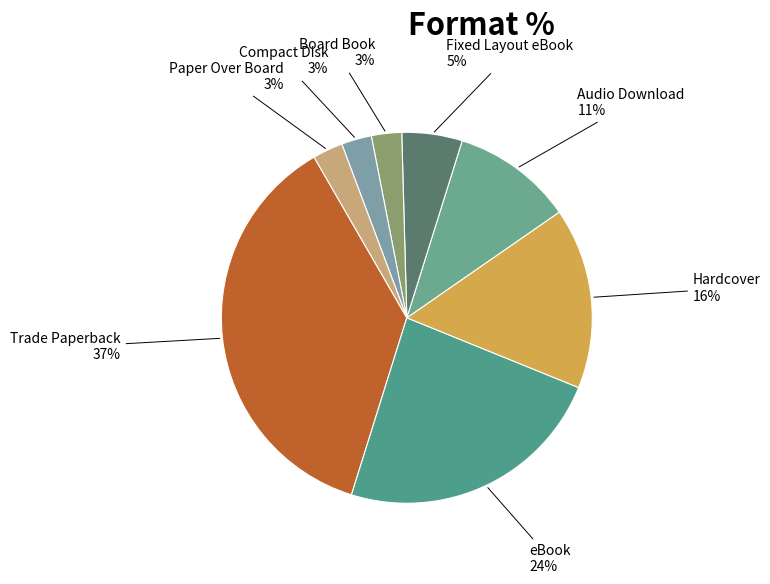

Does Compact Disk account for over 50% of the chart?

No